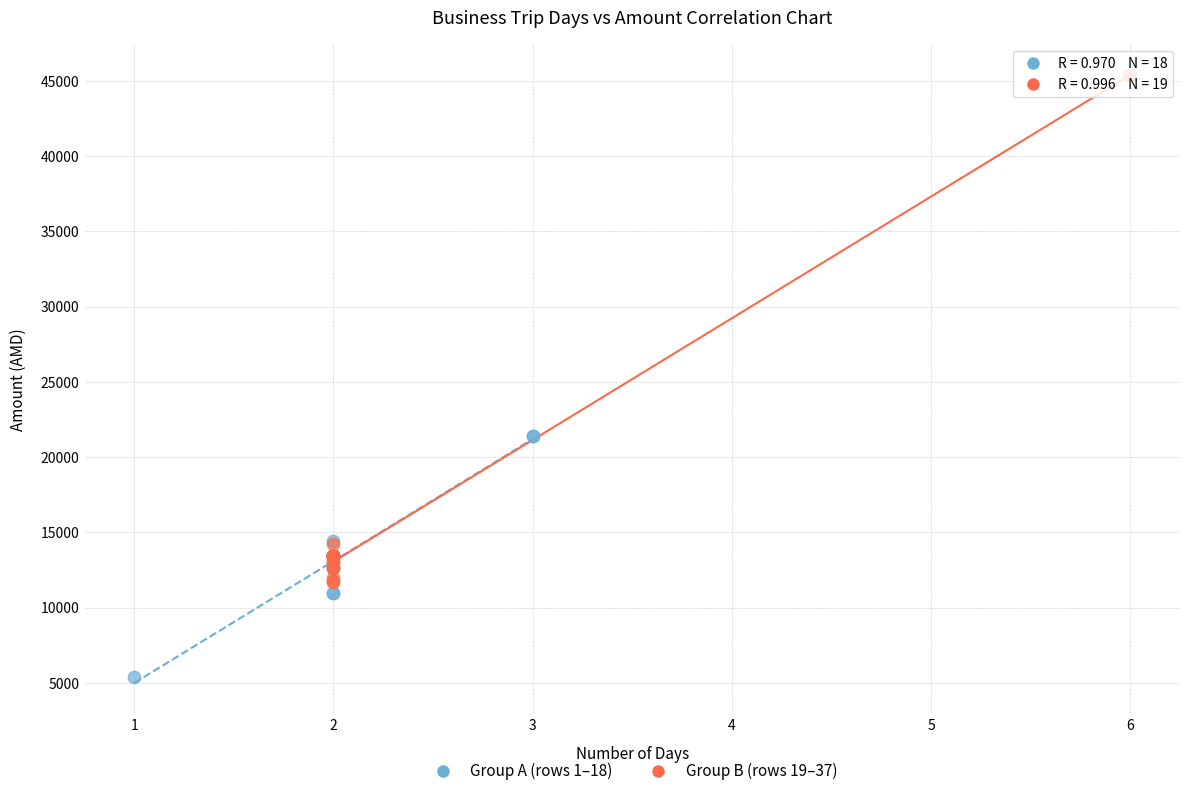

Which series reaches the maximum Y coordinate?

Group B (rows 19–37)